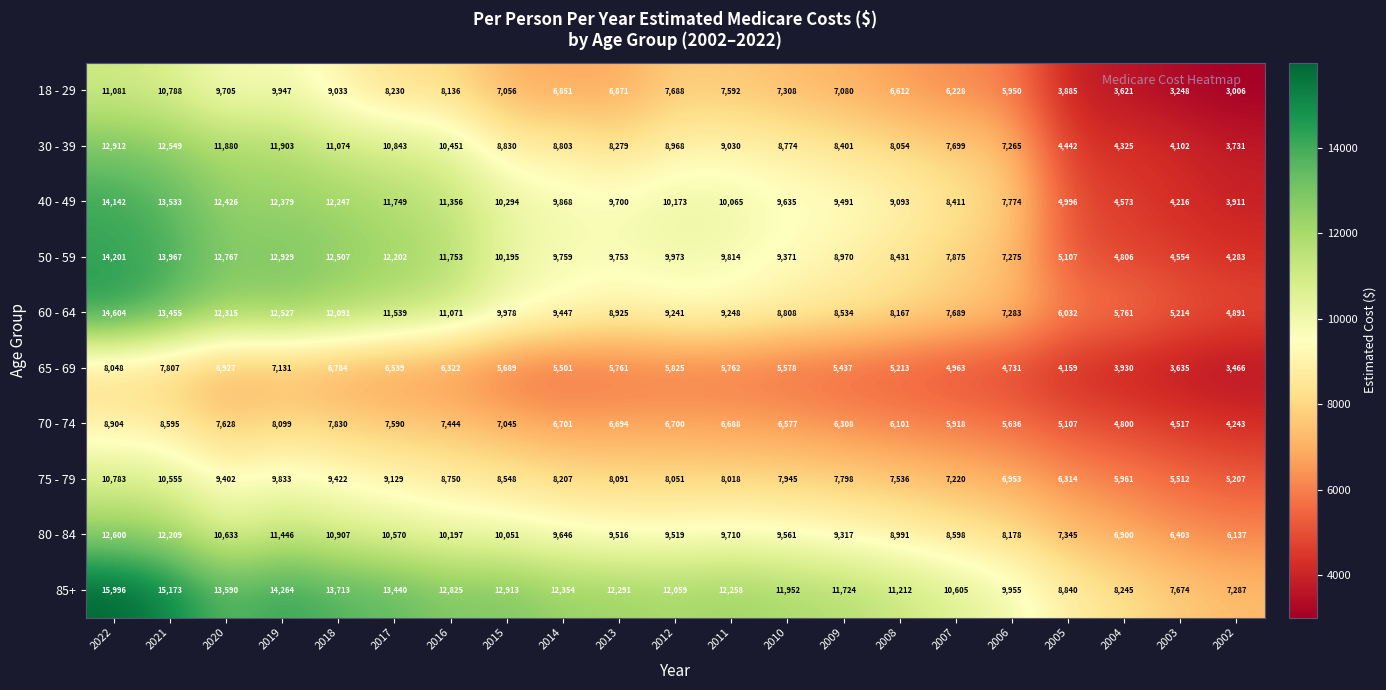

Rank the series by their maximum value, from highest to lowest.

85+, 60 - 64, 50 - 59, 40 - 49, 30 - 39, 80 - 84, 18 - 29, 75 - 79, 70 - 74, 65 - 69